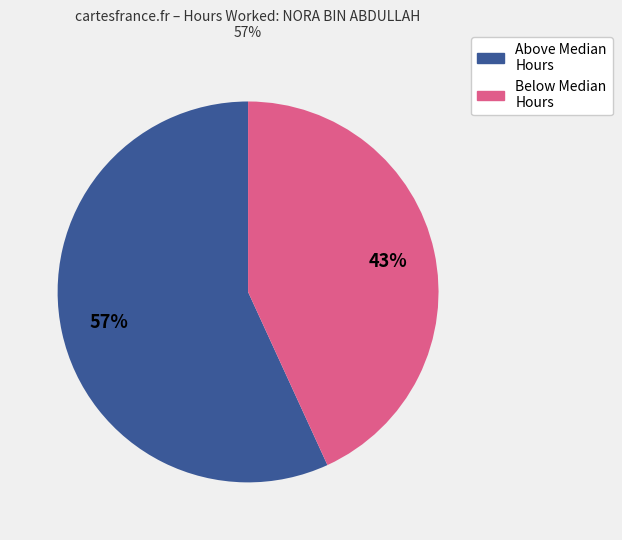

Count the number of slices in the pie.

2